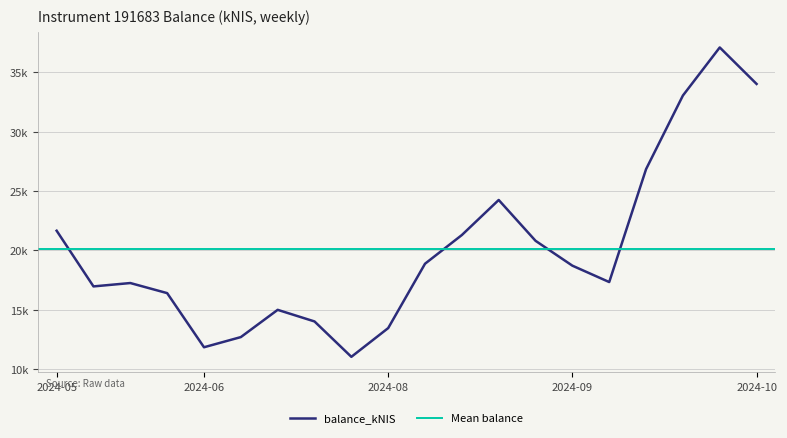

How many values are below 18718?

10